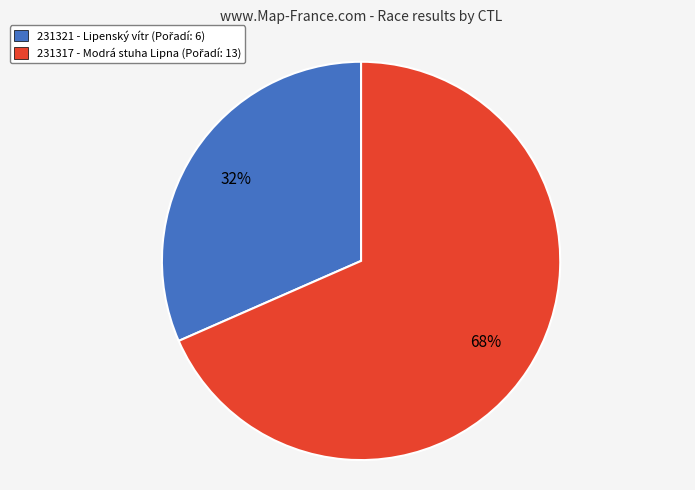

Is 231317 the majority of the pie?

Yes